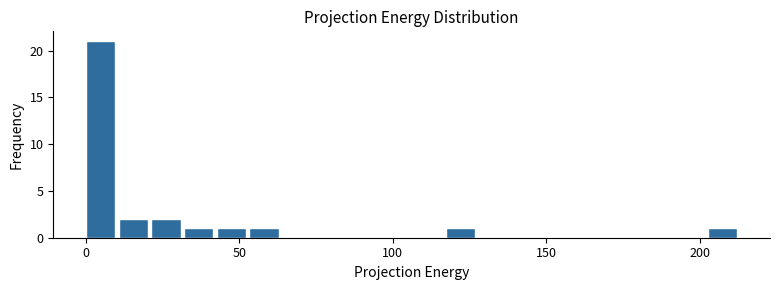

Around what value on the x-axis is the tallest bar? Give the approximate position of its centre, as read against the axis.

5